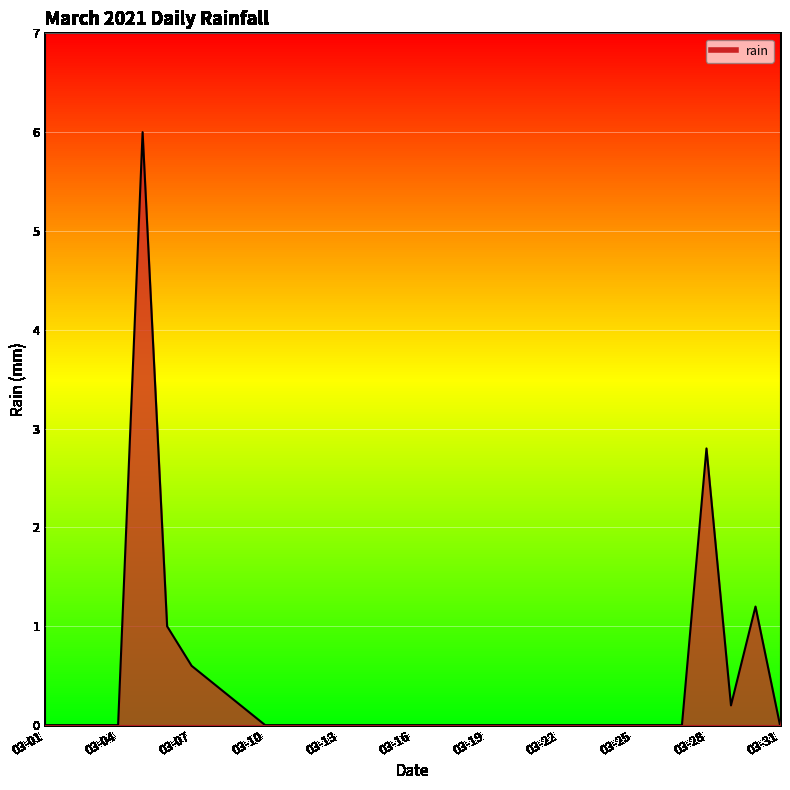

What is the maximum value shown in the chart?

6.0